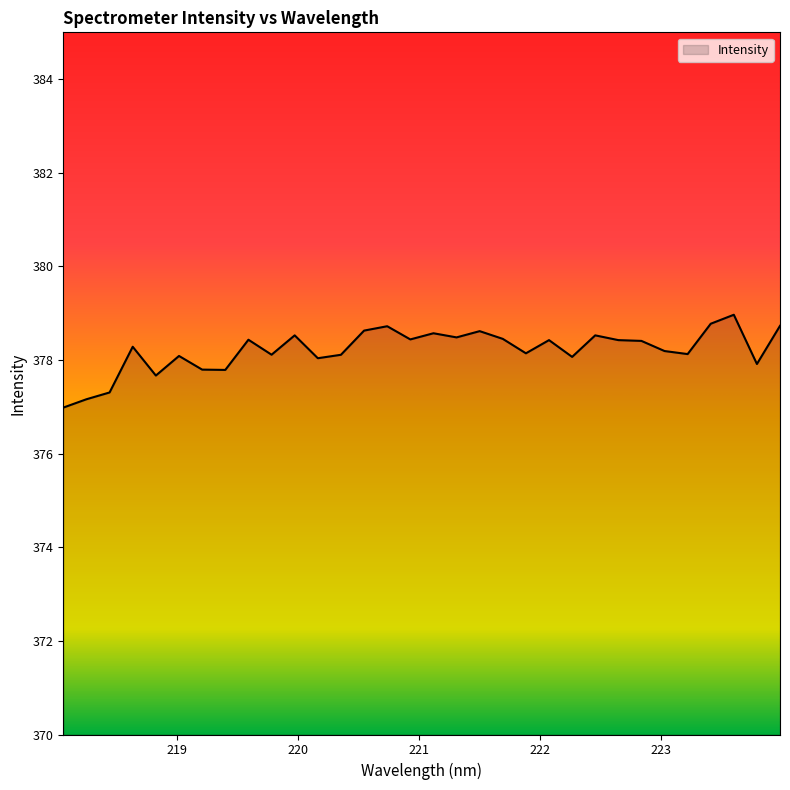

True or false: there are more than 2 points higher than both neighbors.

True